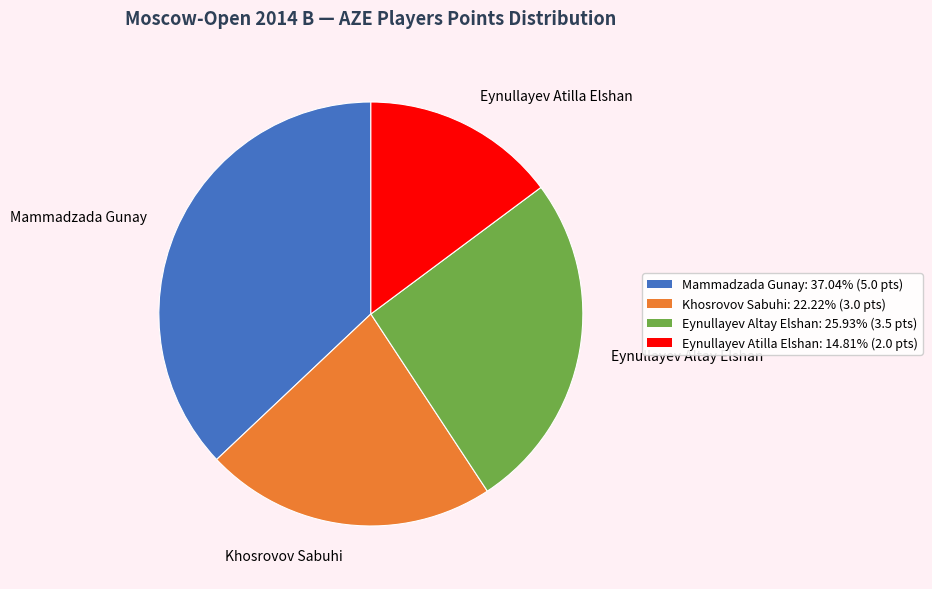

Count the number of slices in the pie.

4